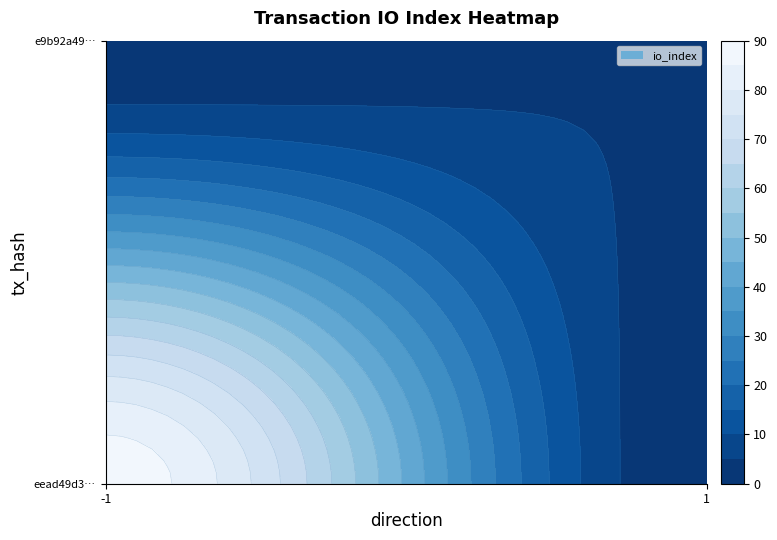

The e9b92a49ccb6de73f1deb2f22e0efd38b58e91b series shows 1 at direction. True or false?

True